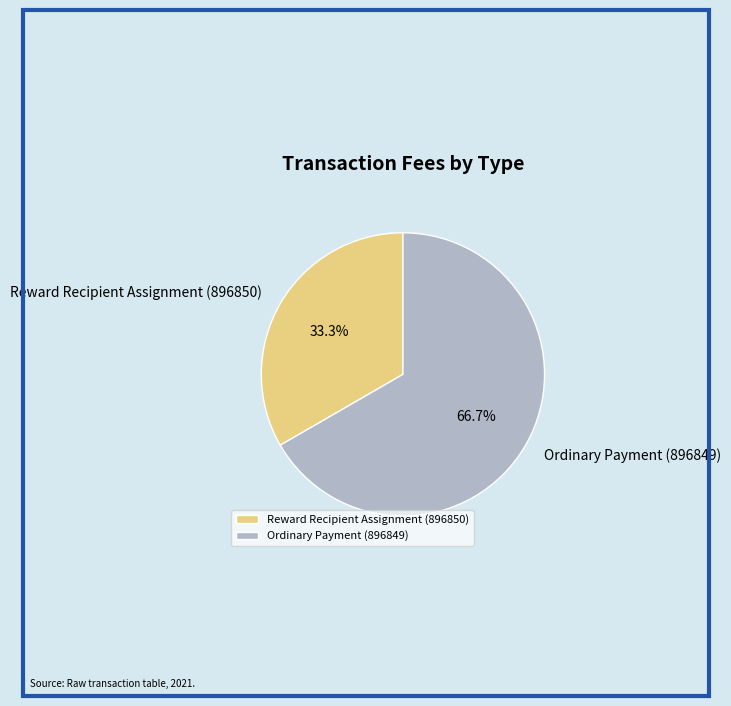

The Reward Recipient Assignment (896850) slice represents 33% of the pie. True or false?

True